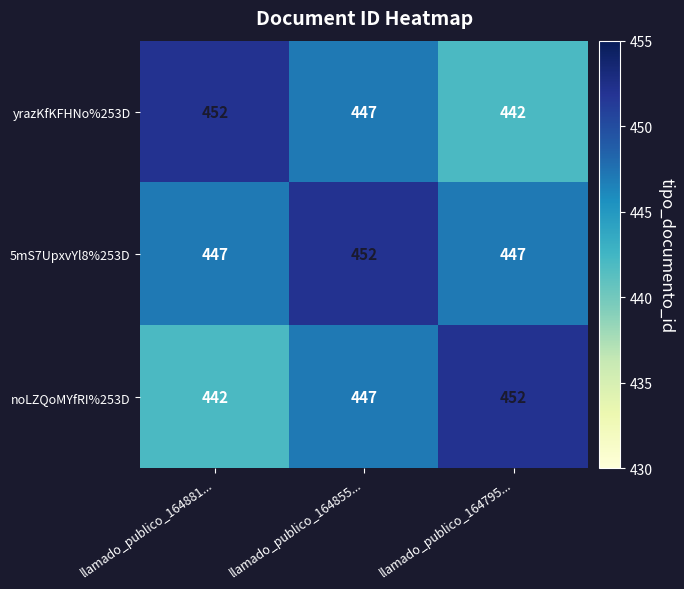

What is the smallest value displayed?

442